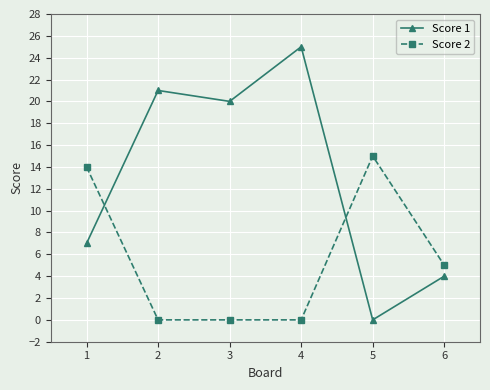

At 1, list the series in order from largest to smallest.

Score 2, Score 1